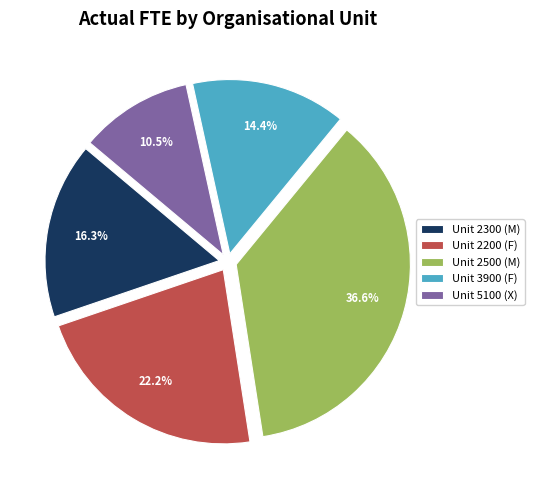

To the nearest percent, what is the difference between the Unit 2500 (M) and Unit 2200 (F) slice percentages?

14%